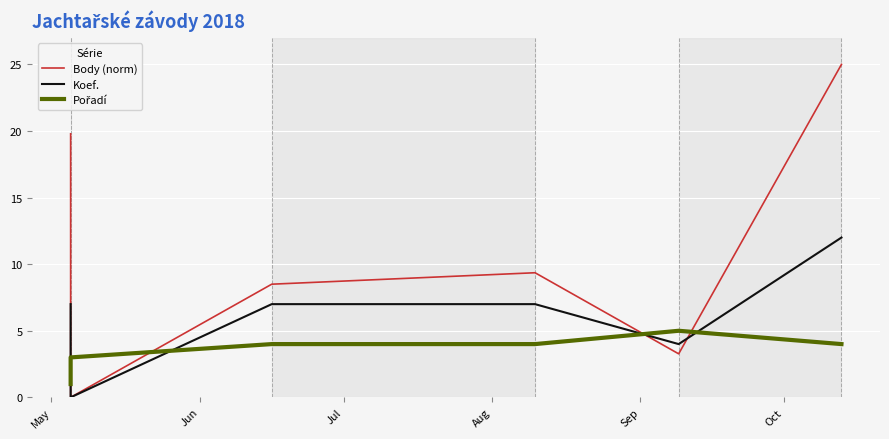

Where do Pořadí and Body (norm) first cross each other?

May and Jun